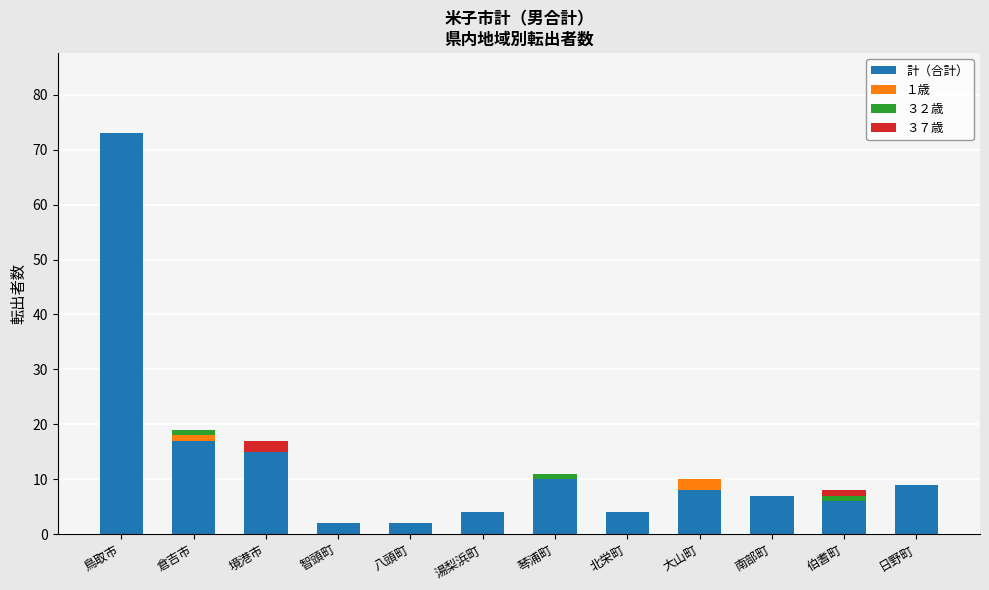

At which category is the sum across all series the highest?

鳥取市